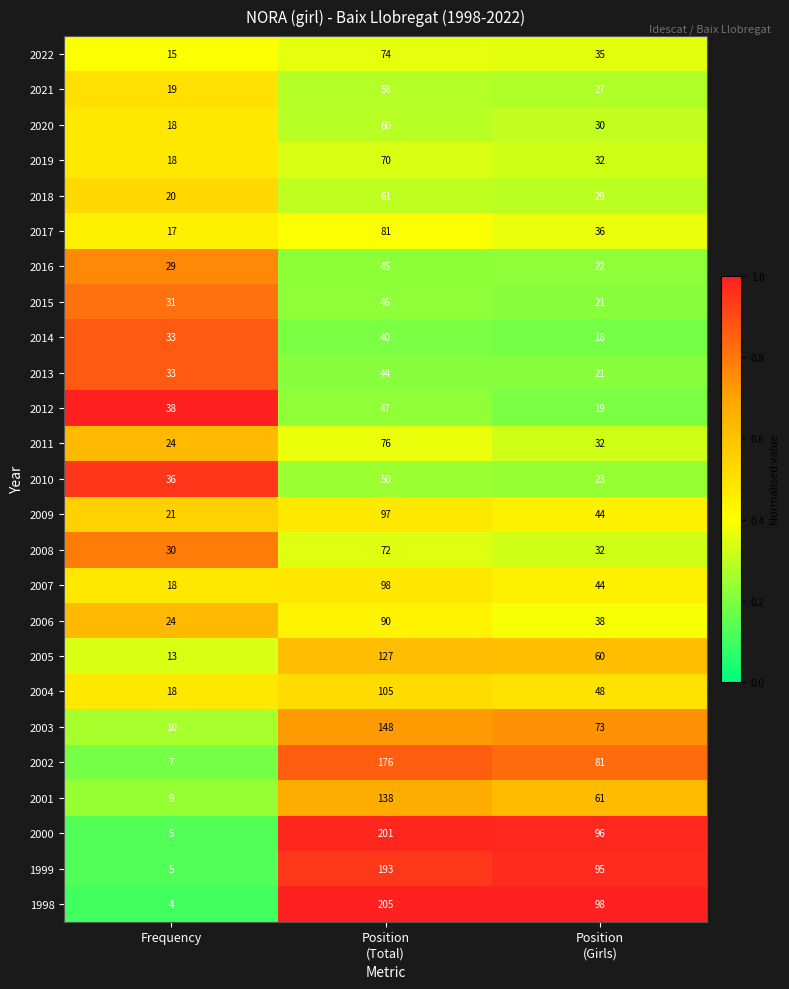

What value does the 2012 series have at Frequency, to the nearest 10?

40